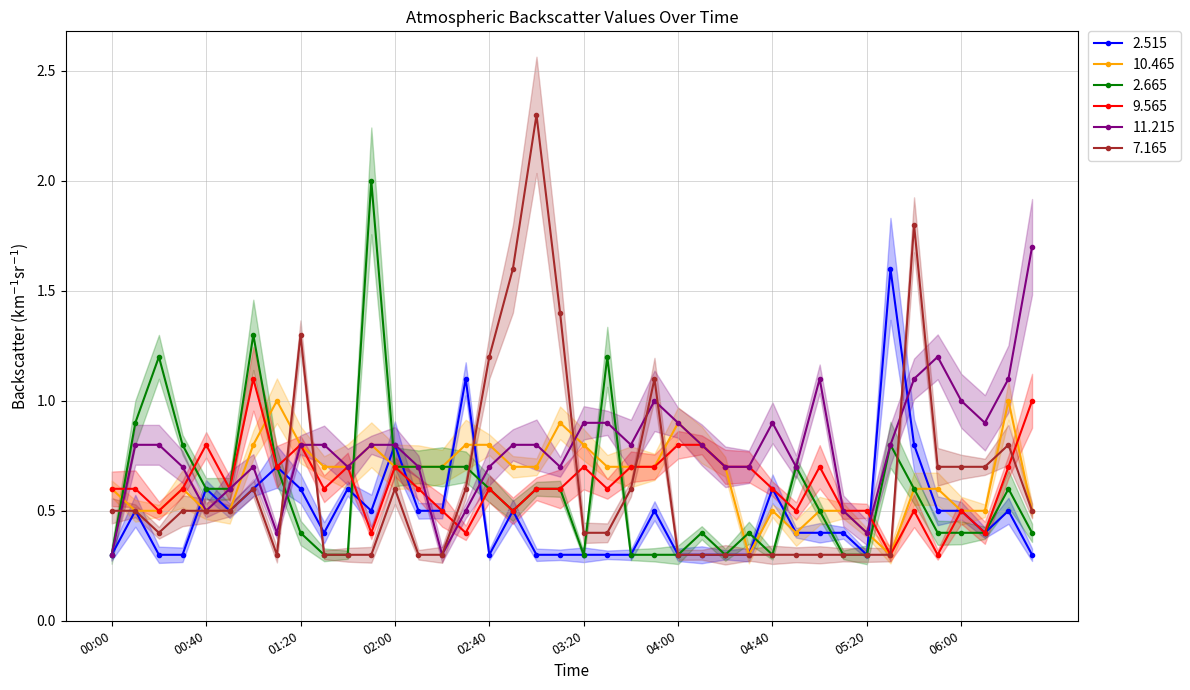

The value of 11.215 at 2005/10/05 01:40 is 1.2. True or false?

False